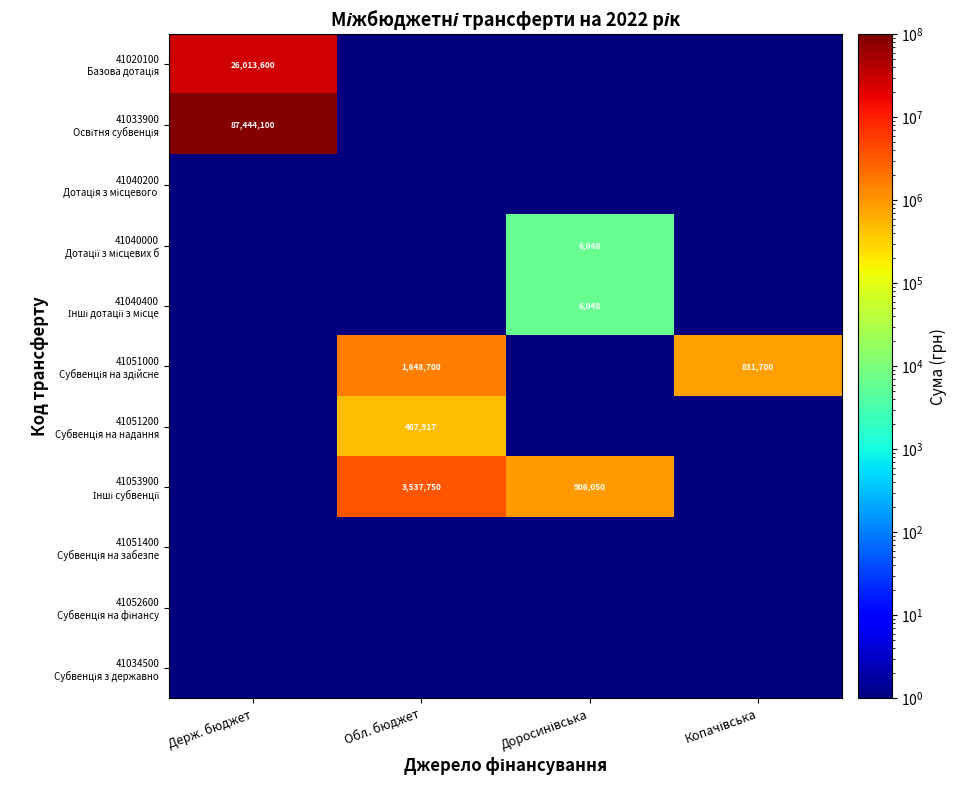

Which series has the largest total across all categories?

41033900 Освітня субвенція